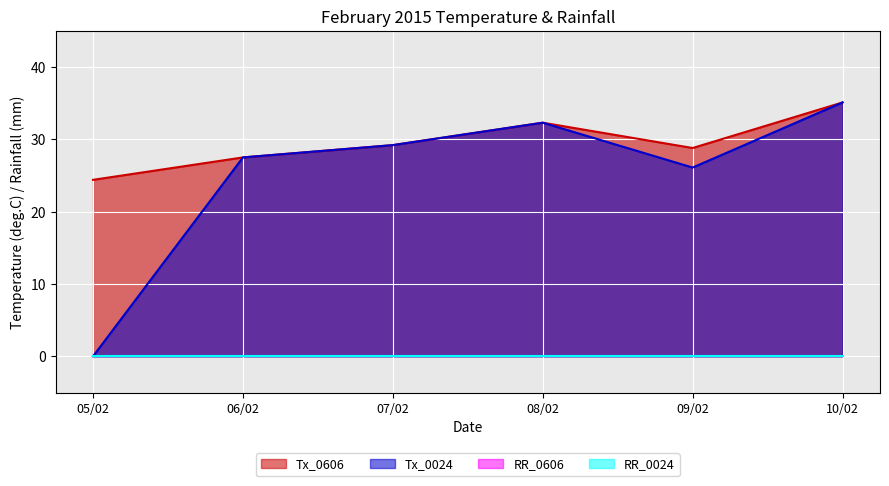

How many categories are shown in the chart?

6